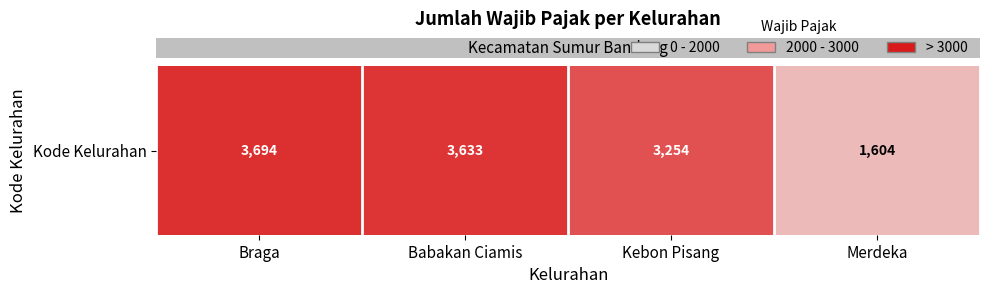

List the labels in order of value, smallest first.

Merdeka, Kebon Pisang, Babakan Ciamis, Braga